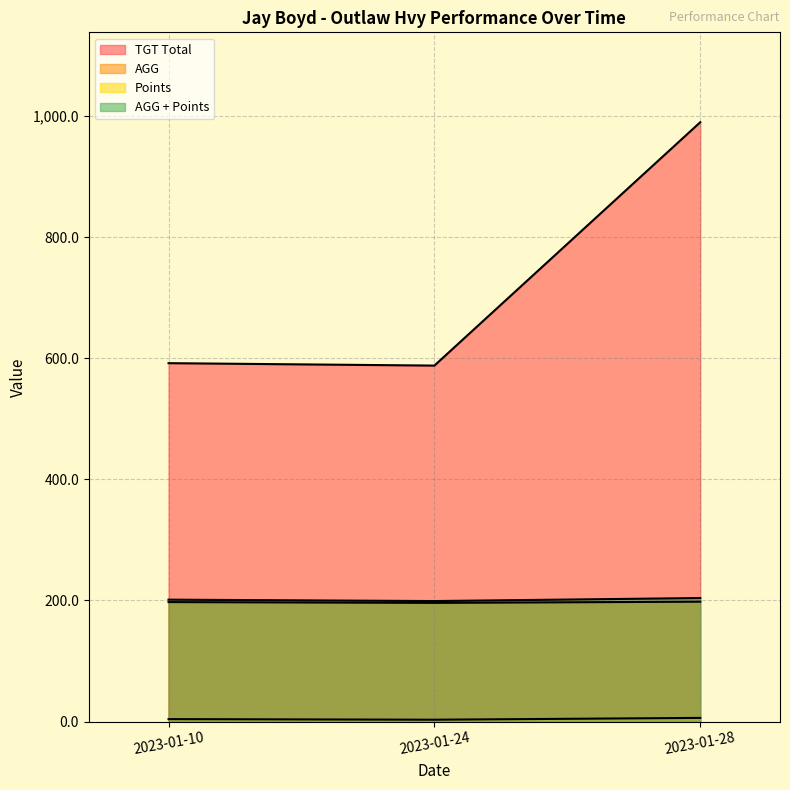

What is the value of the AGG + Points point at the 2nd from the left?

199.0